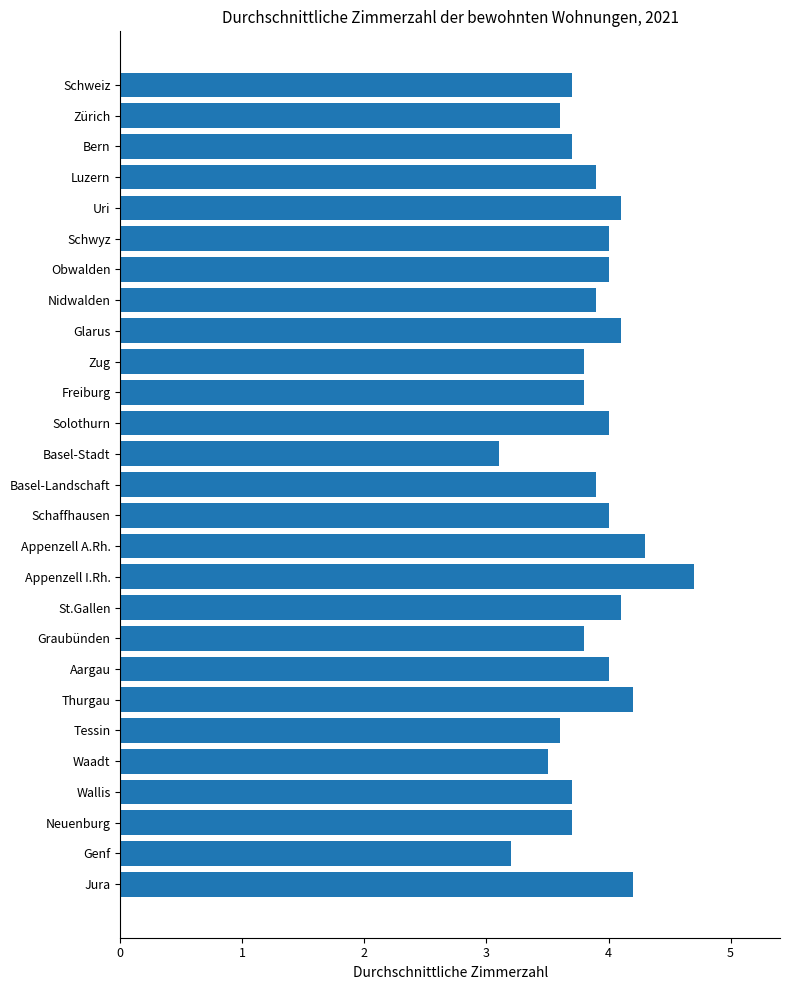

Reading top to bottom, extract all data points from this chart.

3.7	3.6	3.7	3.9	4.1	4.0	4.0	3.9	4.1	3.8	3.8	4.0	3.1	3.9	4.0	4.3	4.7	4.1	3.8	4.0	4.2	3.6	3.5	3.7	3.7	3.2	4.2